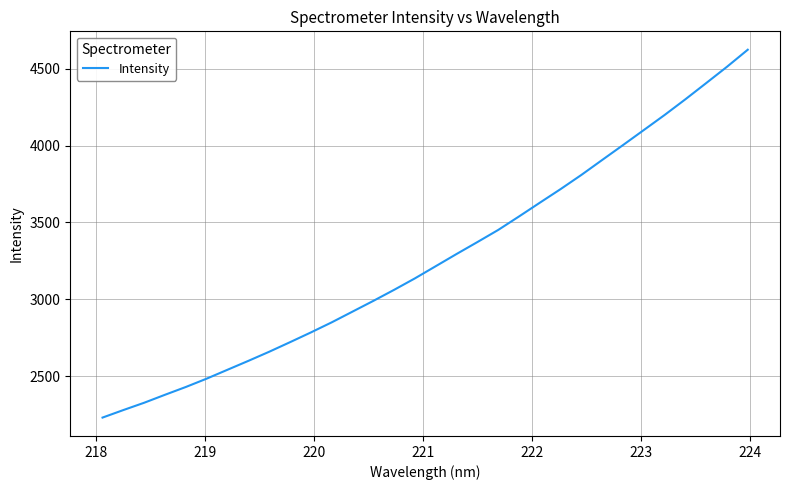

What is the smallest value displayed?

2229.5